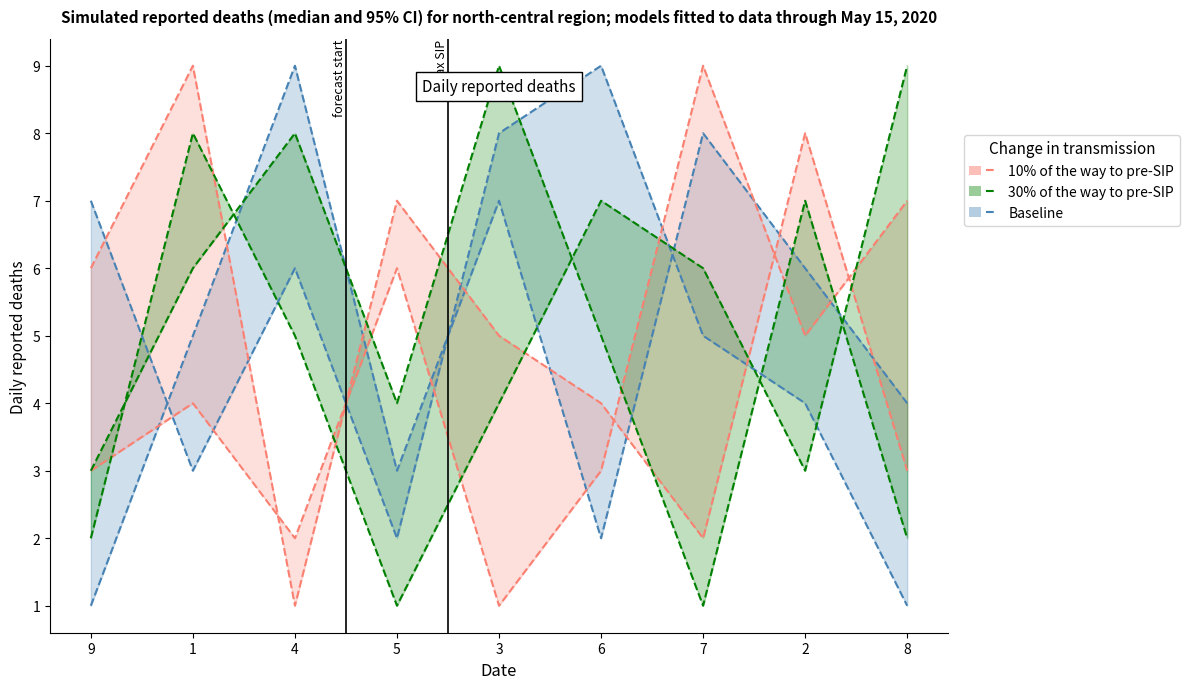

Count the 10% of the way to pre-SIP values in the range 3 to 7.

5